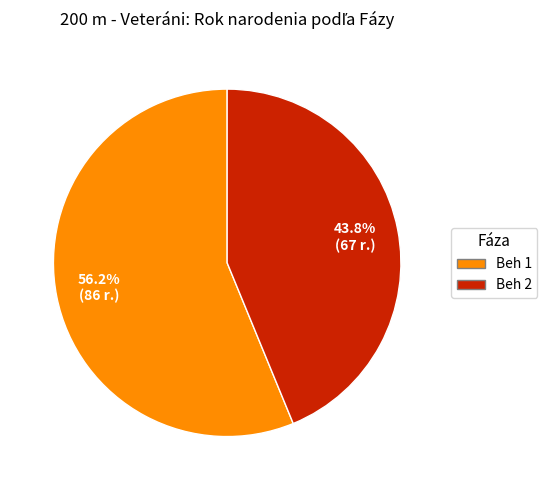

The Beh 1 slice represents 63% of the pie. True or false?

False